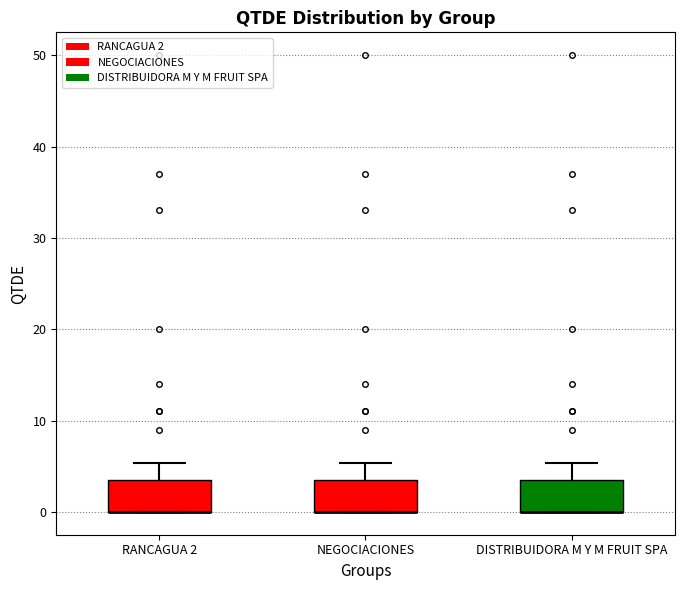

Where does the upper whisker of the box for DISTRIBUIDORA M Y M FRUIT SPA end on the y-axis? The values are not printed on the chart, so give them approximately, as read against the axis.

5